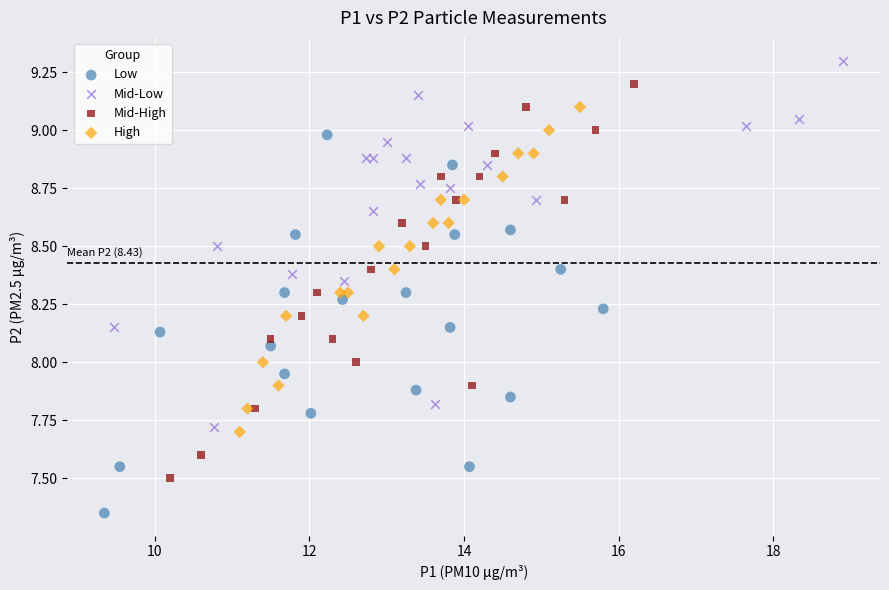

Which series contains the lowest Y value?

Low